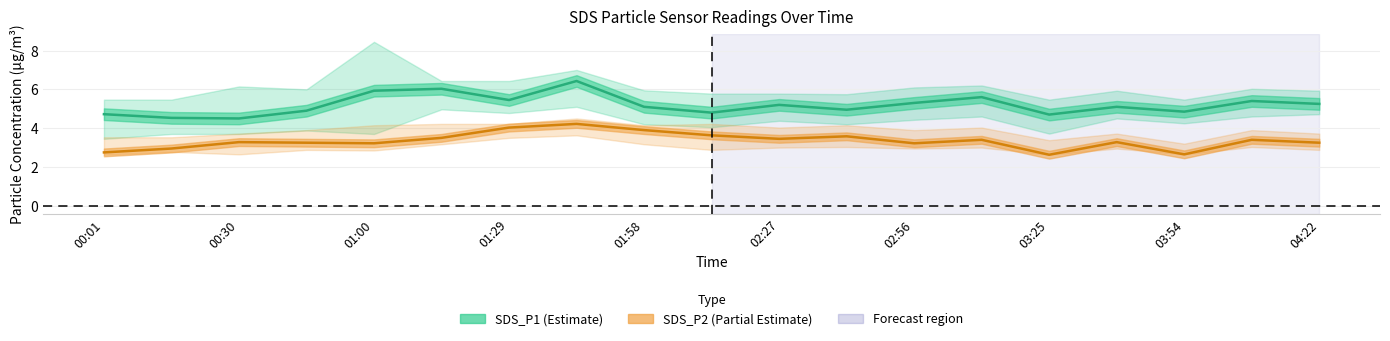

How many data points in SDS_P2 are less than 3?

4